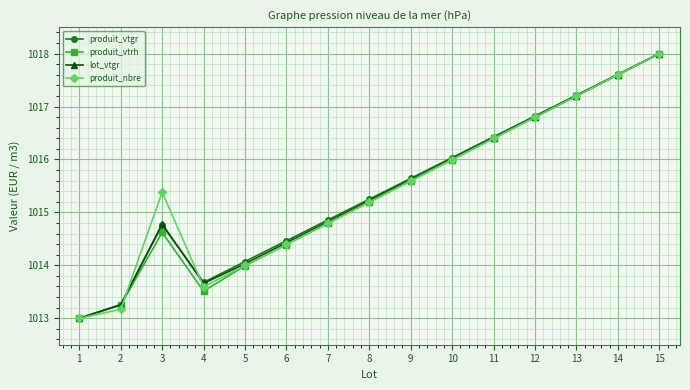

Is it true that produit_vtgr equals 265.5 at 13?

False